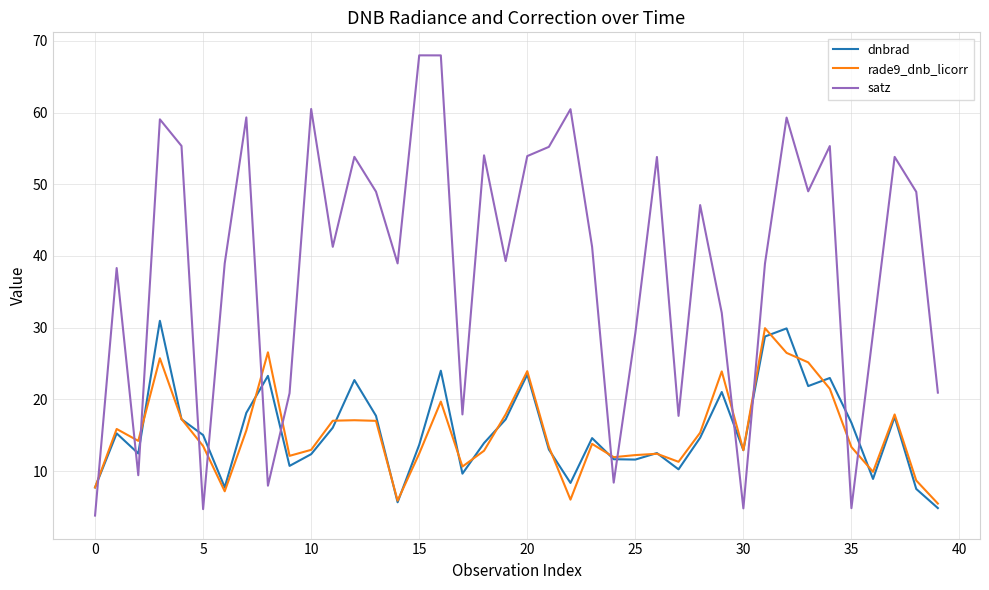

What are all the series names shown in the legend?

dnbrad, rade9_dnb_licorr, satz